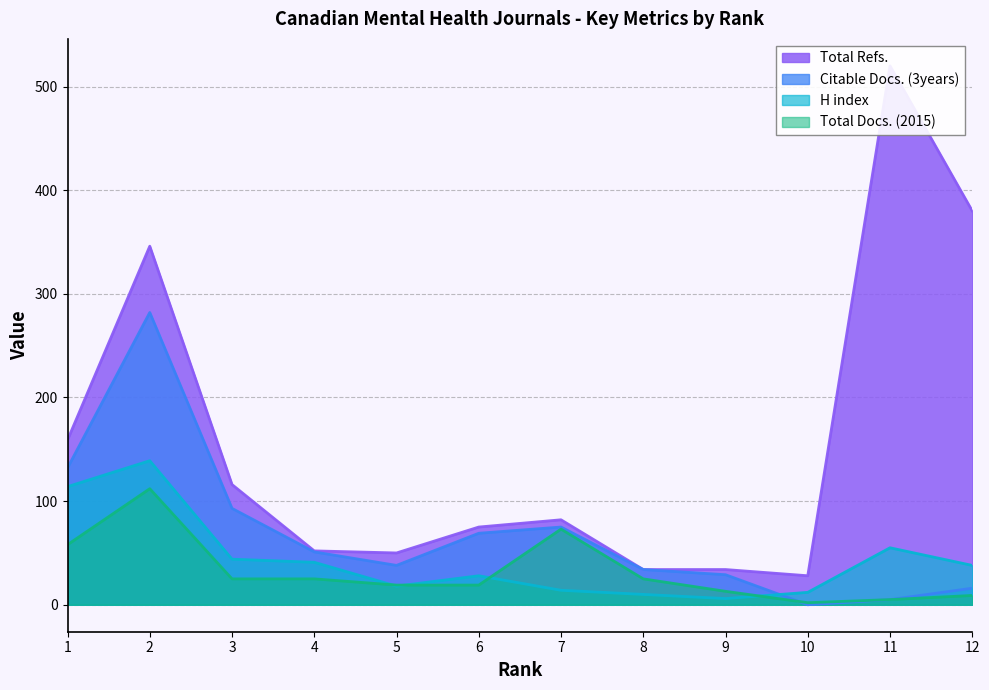

Which series has the largest total across all categories?

Total Refs.